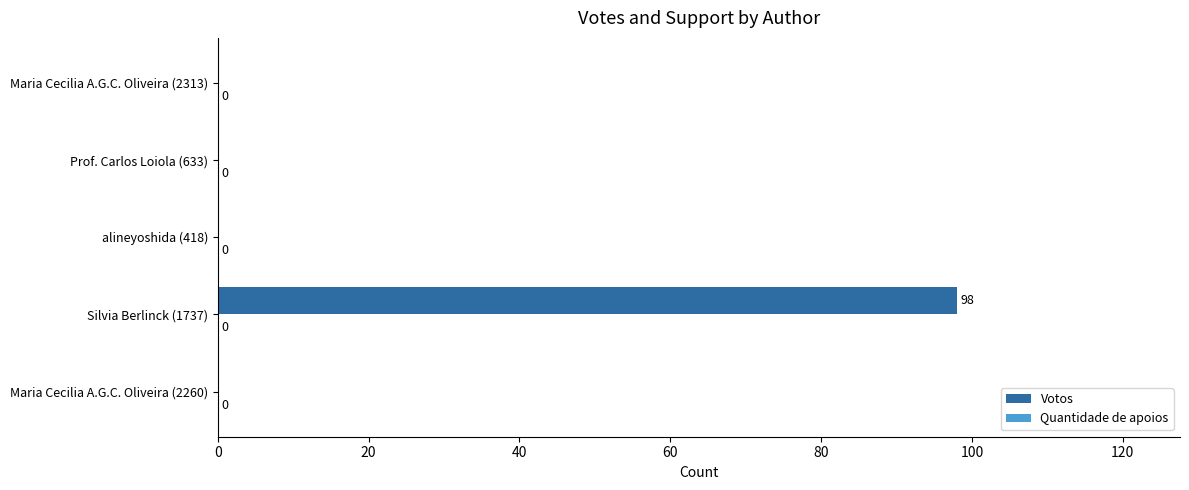

The chart shows a value of 55 at alineyoshida (418). True or false?

False